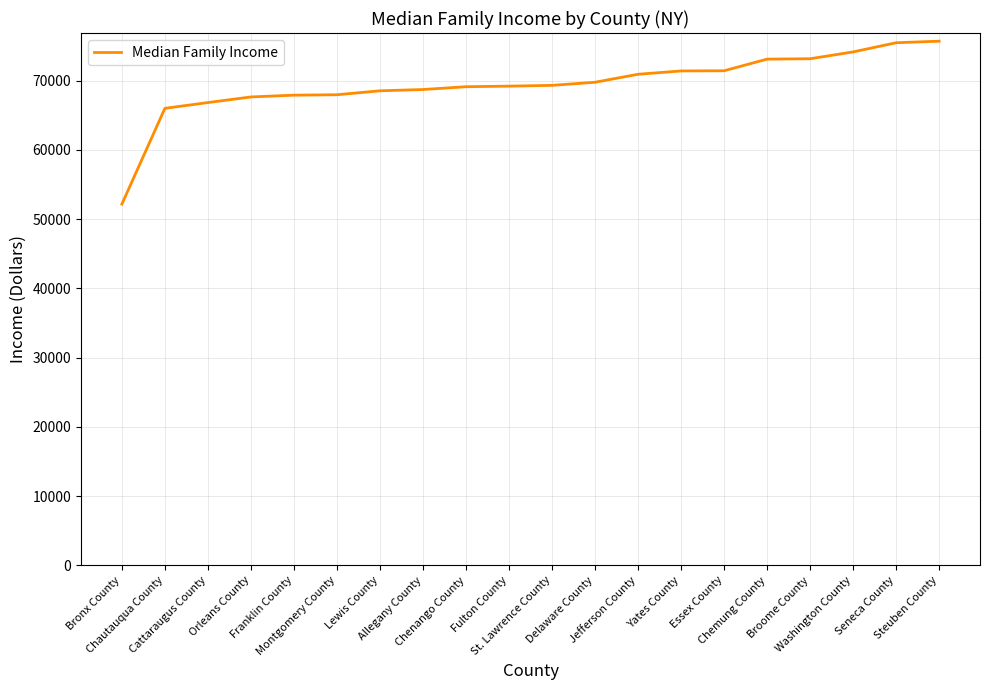

What is the difference between the maximum and minimum values?

23530